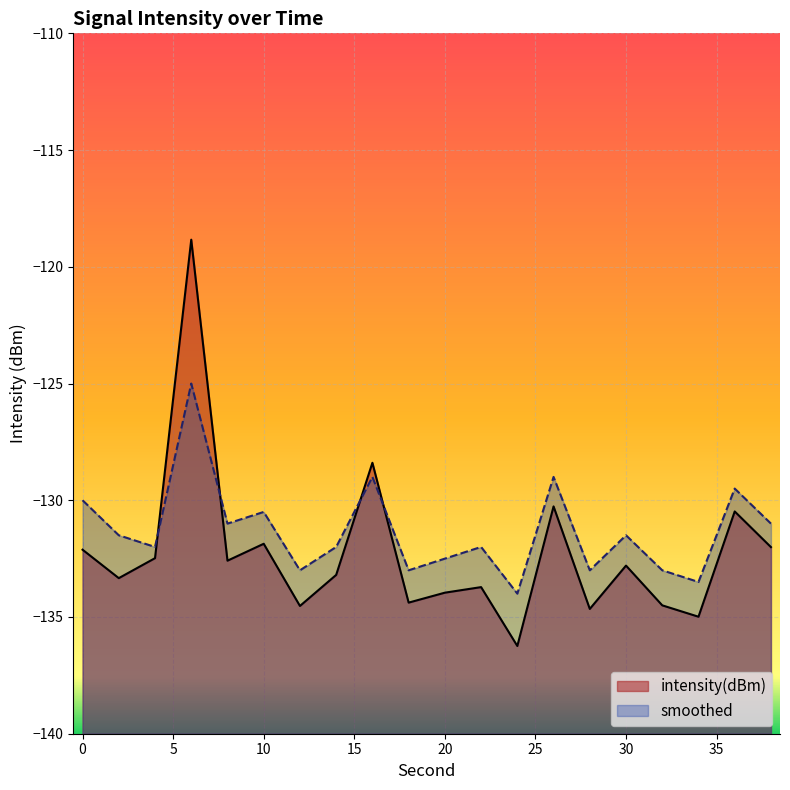

Which series has the widest spread of values?

intensity(dBm)